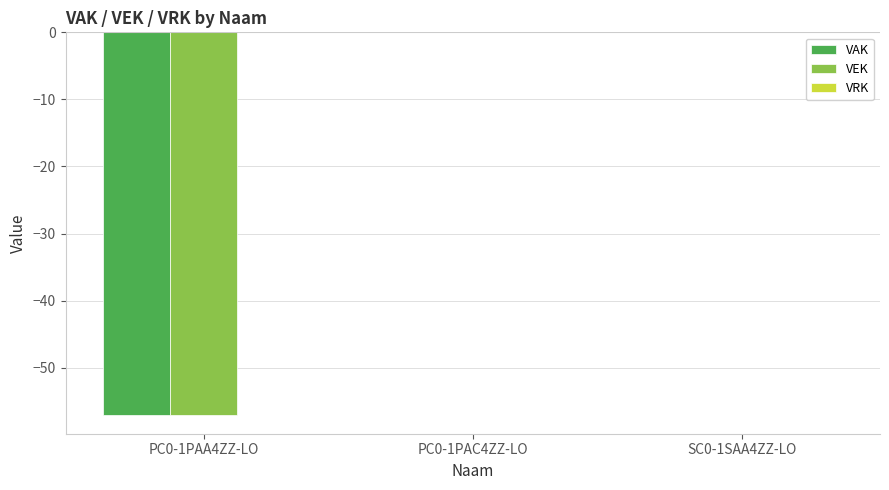

The VEK series shows 0 at PC0-1PAC4ZZ-LO. True or false?

True